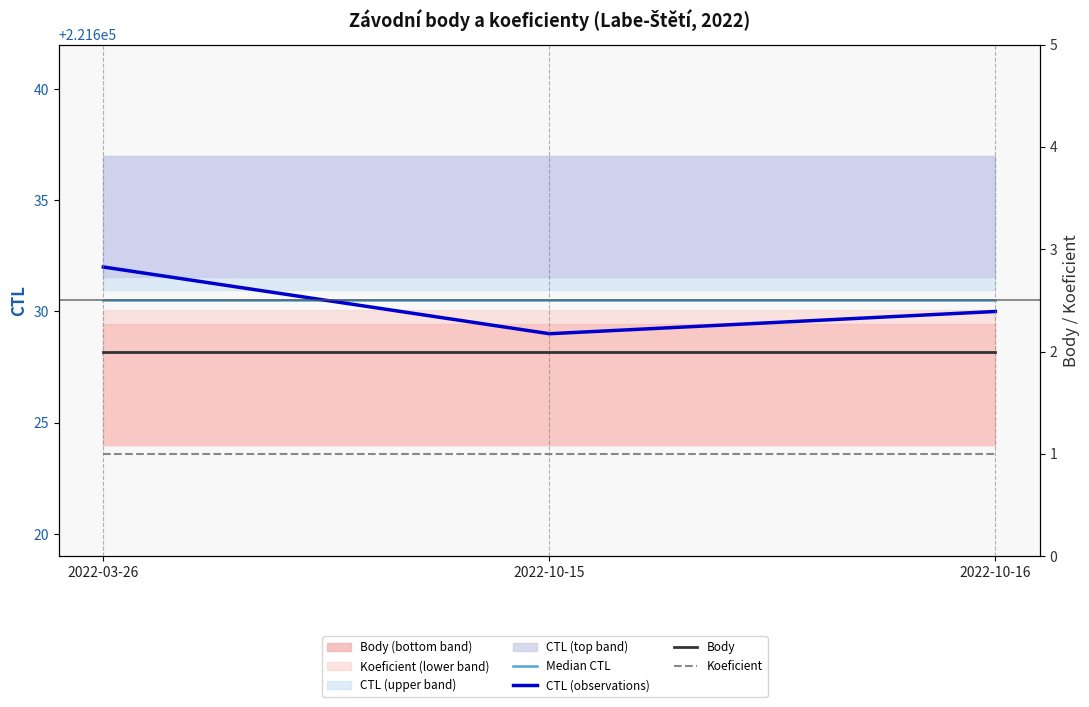

Is the value of CTL (observations) at 2022-10-15 greater than the value of Koeficient at 2022-03-26?

Yes